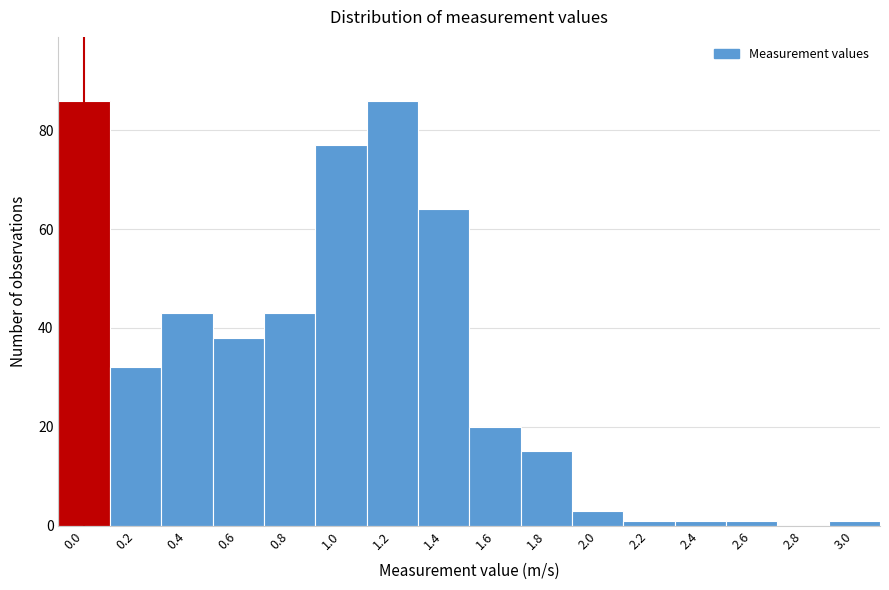

Reading left to right, transcribe all the data shown in this chart.

0.0=86	0.2=32	0.4=43	0.6=38	0.8=43	1.0=77	1.2=86	1.4=64	1.6=20	1.8=15	2.0=3	2.2=1	2.4=1	2.6=1	2.8=0	3.0=1